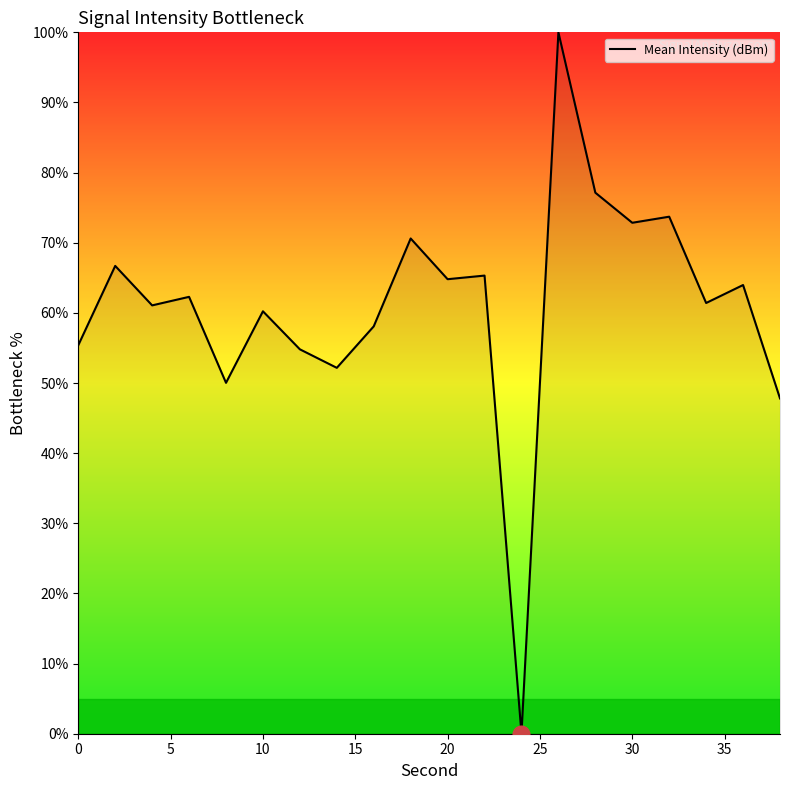

What is the maximum value shown in the chart?

100.0